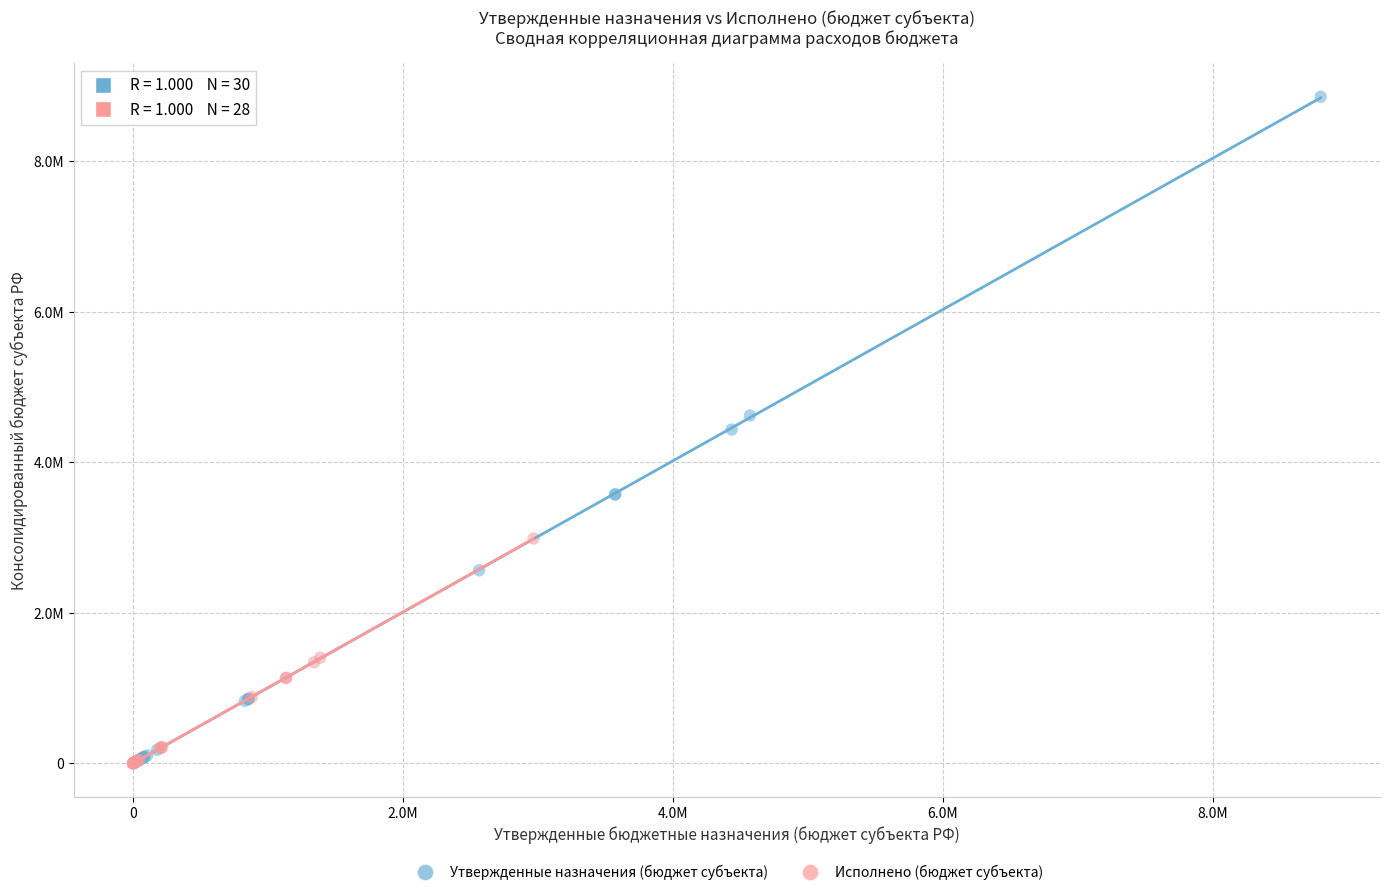

Which series has the largest Y range (max minus min)?

Утвержденные назначения (бюджет субъекта)